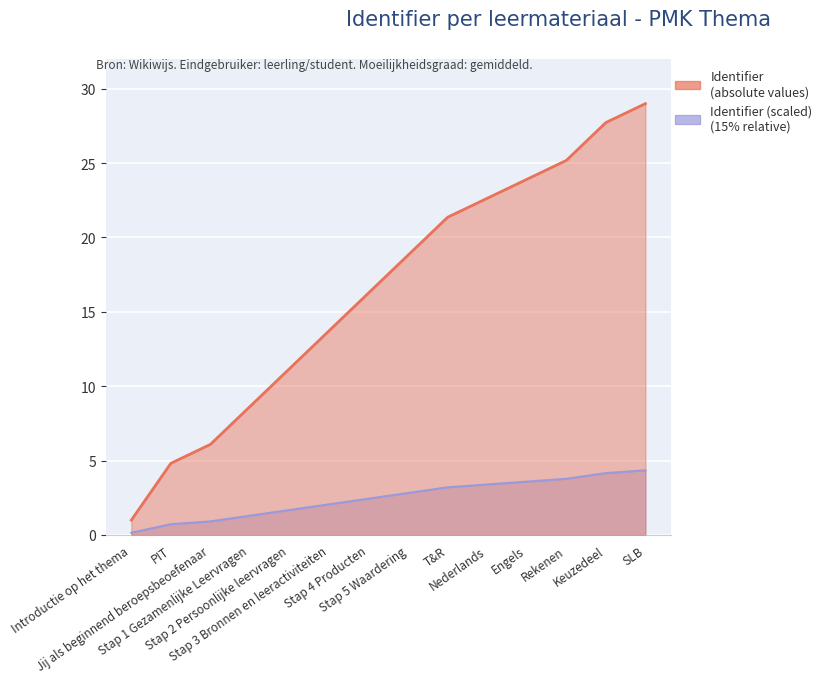

What is the difference between the second highest and minimum values in the Identifier (scaled) series?

26.7